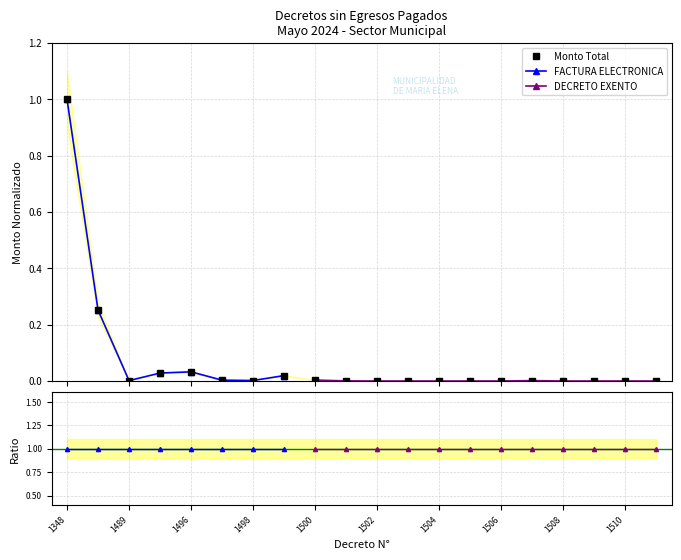

True or false: Monto Total has more than 0 interior local peaks.

True